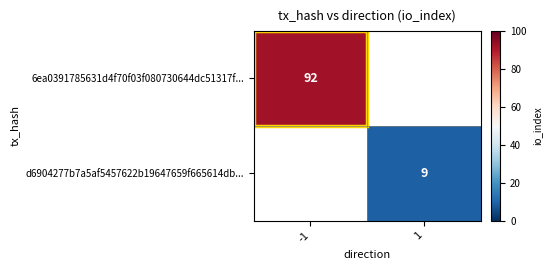

Is the value of 6ea0391785631d4f70f03f080730644dc51317f... at -1 greater than the value of d6904277b7a5af5457622b19647659f665614db... at 1?

Yes